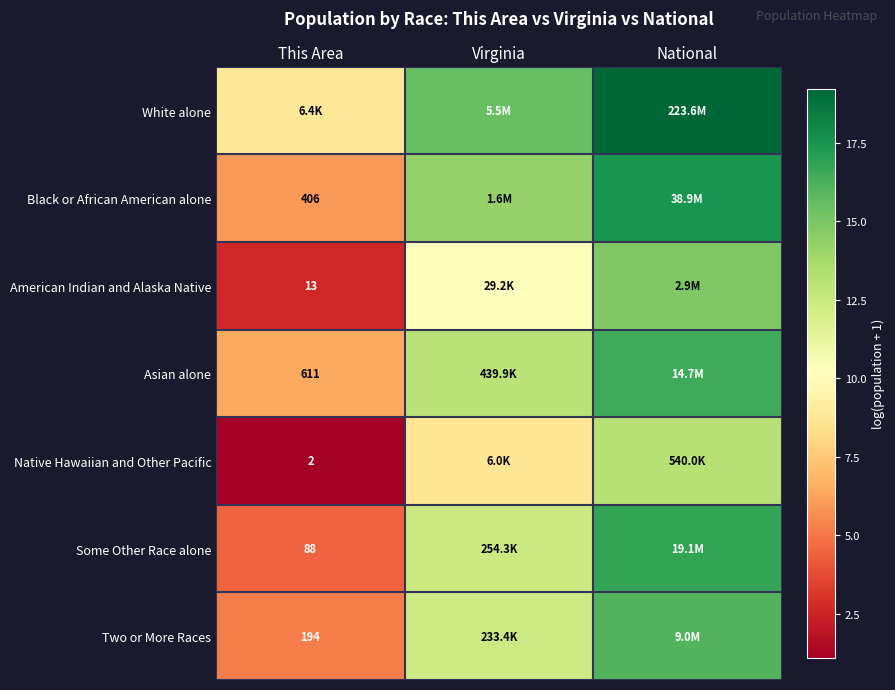

Count the number of categories in the chart.

3